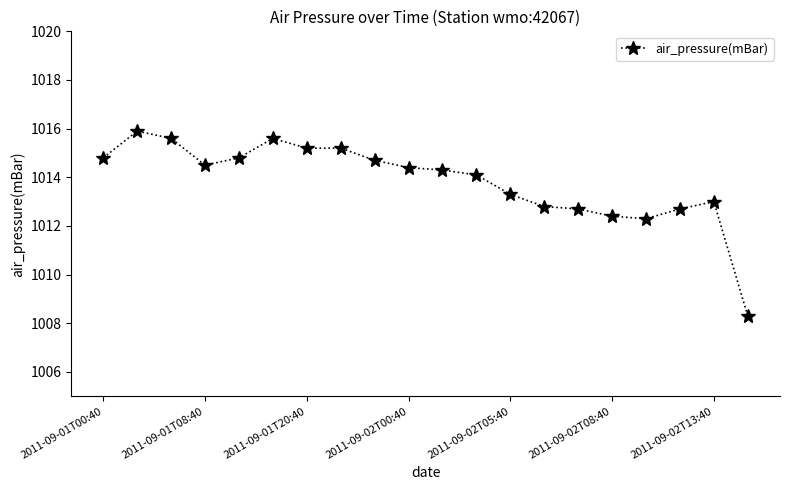

Count the number of data series in this chart.

1